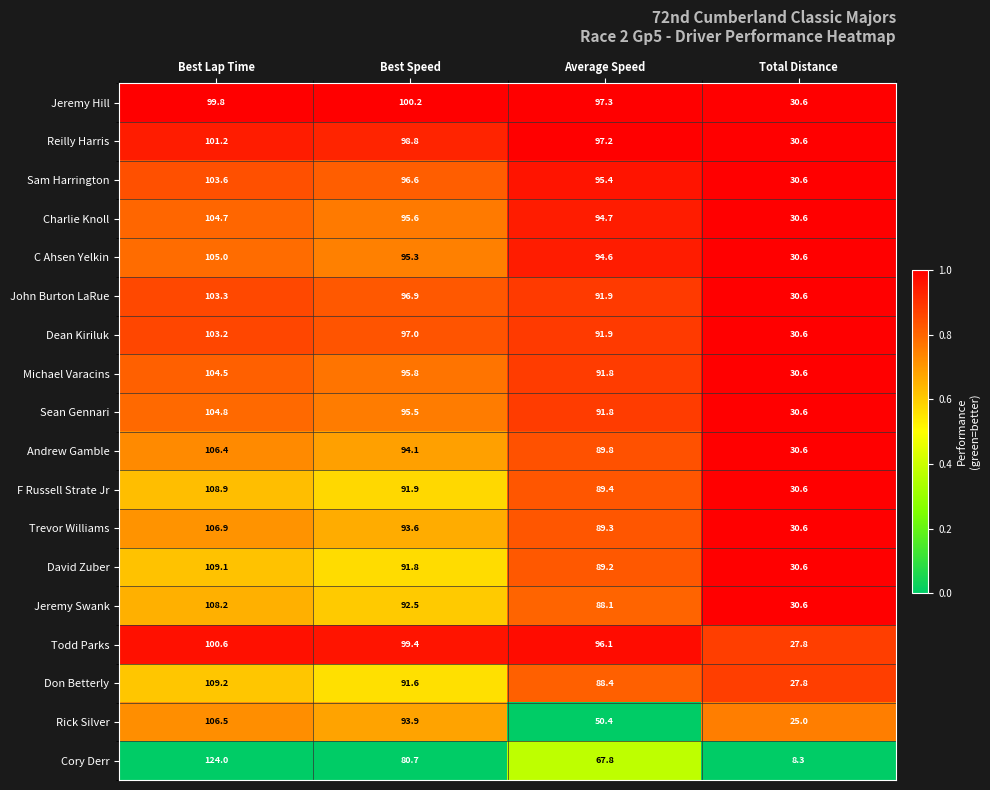

True or false: Dean Kiriluk has a value of 103.2 at Best Lap Time.

True